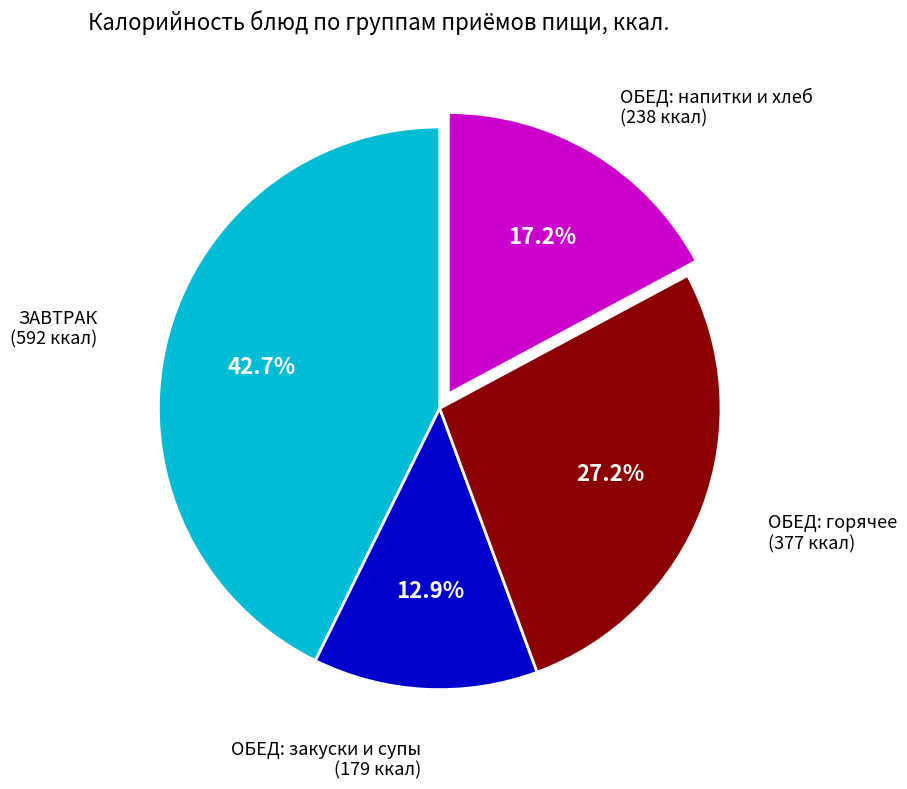

Does any single category account for the majority?

No